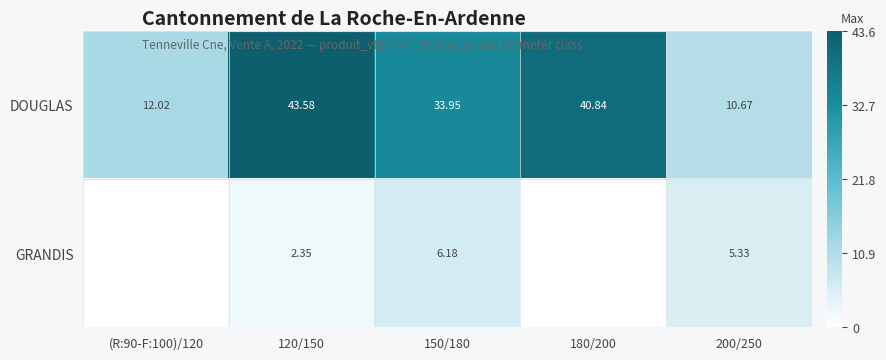

What is the difference between the GRANDIS values at 120/150 and (R:90-F:100)/120?

2.4